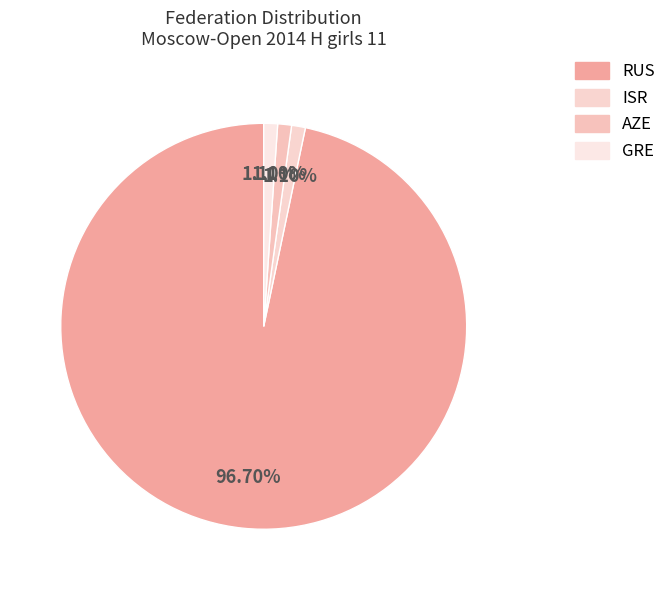

Combined, what portion of the pie is ISR and AZE?

2.2%